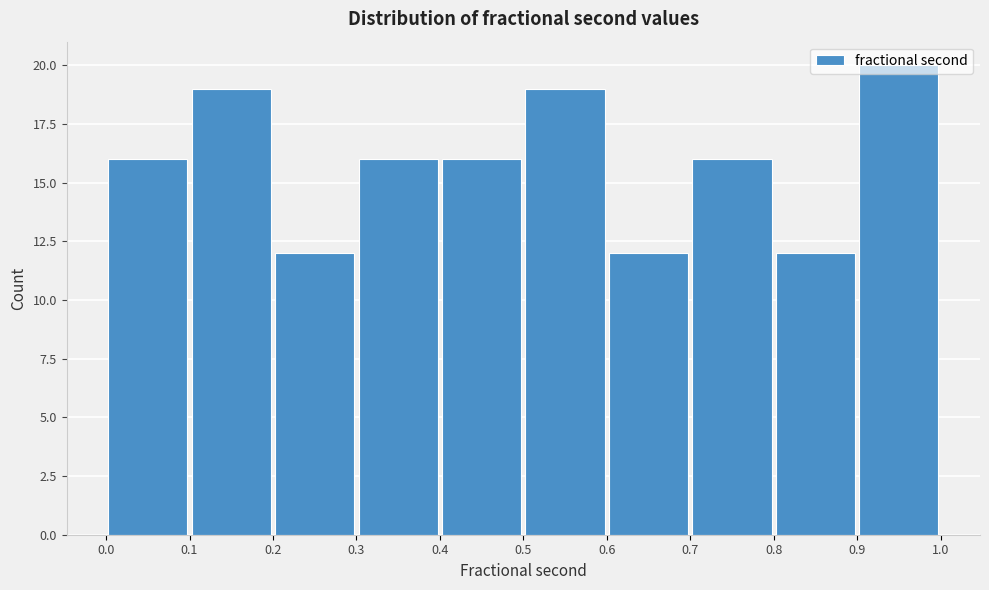

Reading left to right, list every bar in this chart as the range it spans on the x-axis followed by its height. The values are not printed on the chart, so give them approximately, as read against the axis.

0.0 to 0.1: 16
0.1 to 0.2: 19
0.2 to 0.3: 12
0.3 to 0.4: 16
0.4 to 0.5: 16
0.5 to 0.6: 19
0.6 to 0.7: 12
0.7 to 0.8: 16
0.8 to 0.9: 12
0.9 to 1.0: 20